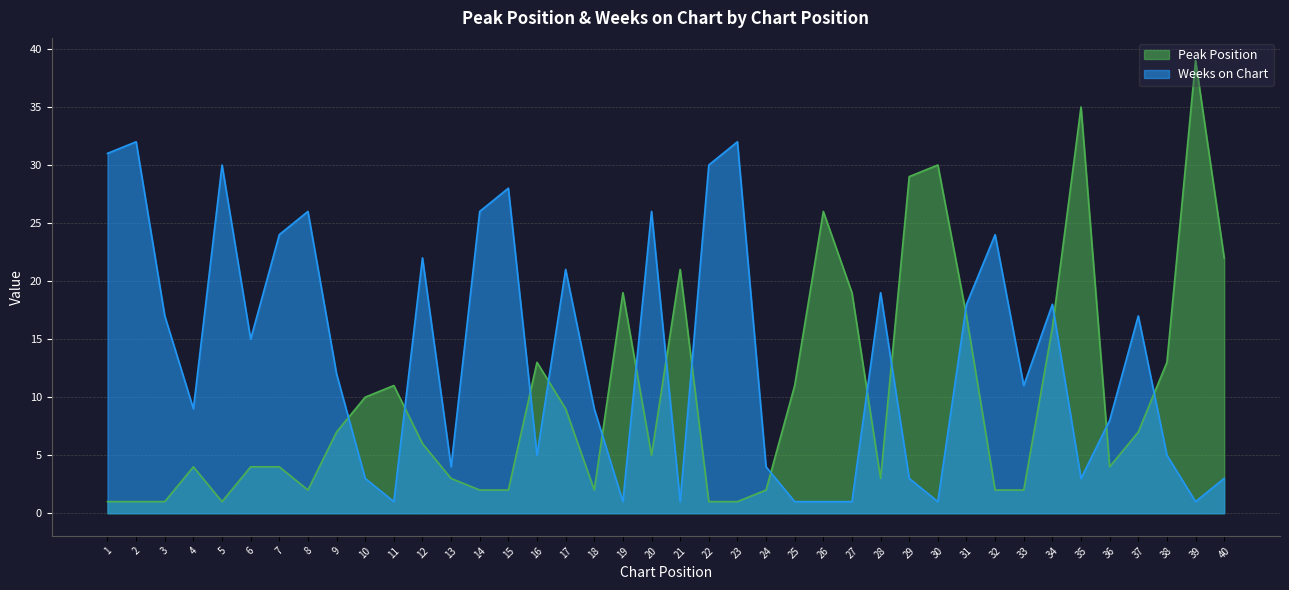

What is the difference between the second highest and minimum values in the Peak Position series?

34